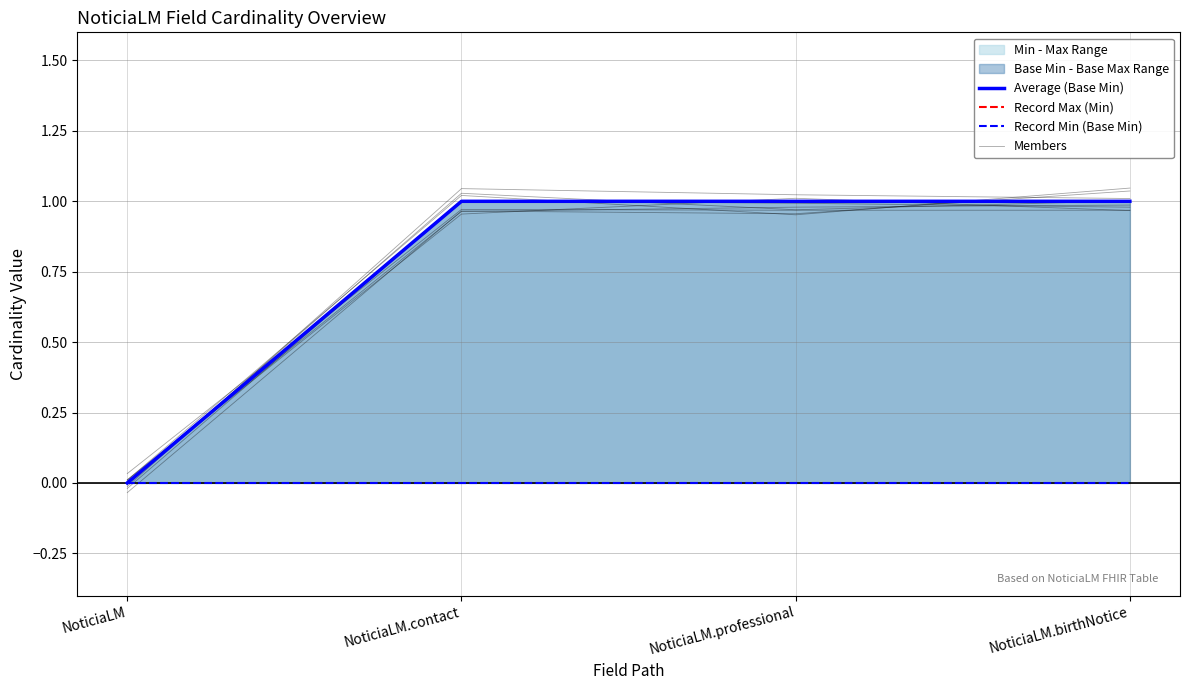

Reading right to left, what are all the values shown in this chart?

Average (Base Min): NoticiaLM.birthNotice=1.0	NoticiaLM.professional=1.0	NoticiaLM.contact=1.0	NoticiaLM=0.0
Record Max (Min): NoticiaLM.birthNotice=1.0	NoticiaLM.professional=1.0	NoticiaLM.contact=1.0	NoticiaLM=0.0
Record Min (Base Min): NoticiaLM.birthNotice=0.0	NoticiaLM.professional=0.0	NoticiaLM.contact=0.0	NoticiaLM=0.0
Members: NoticiaLM.birthNotice=1.0	NoticiaLM.professional=1.0	NoticiaLM.contact=1.0	NoticiaLM=-0.0